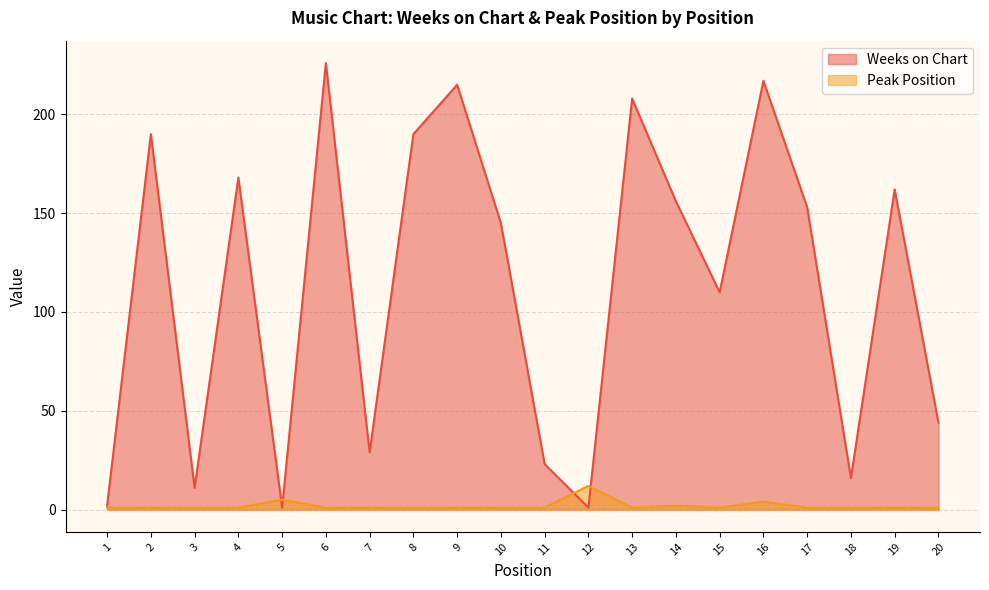

Which series has the widest spread of values?

Weeks on Chart